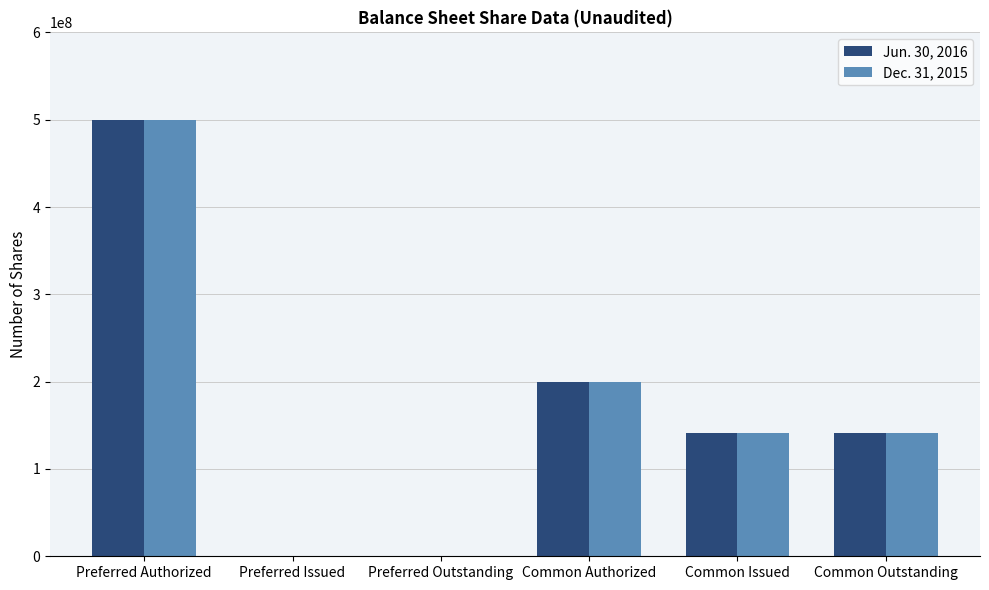

Which category has the highest value in the Dec. 31, 2015 series?

Preferred Authorized